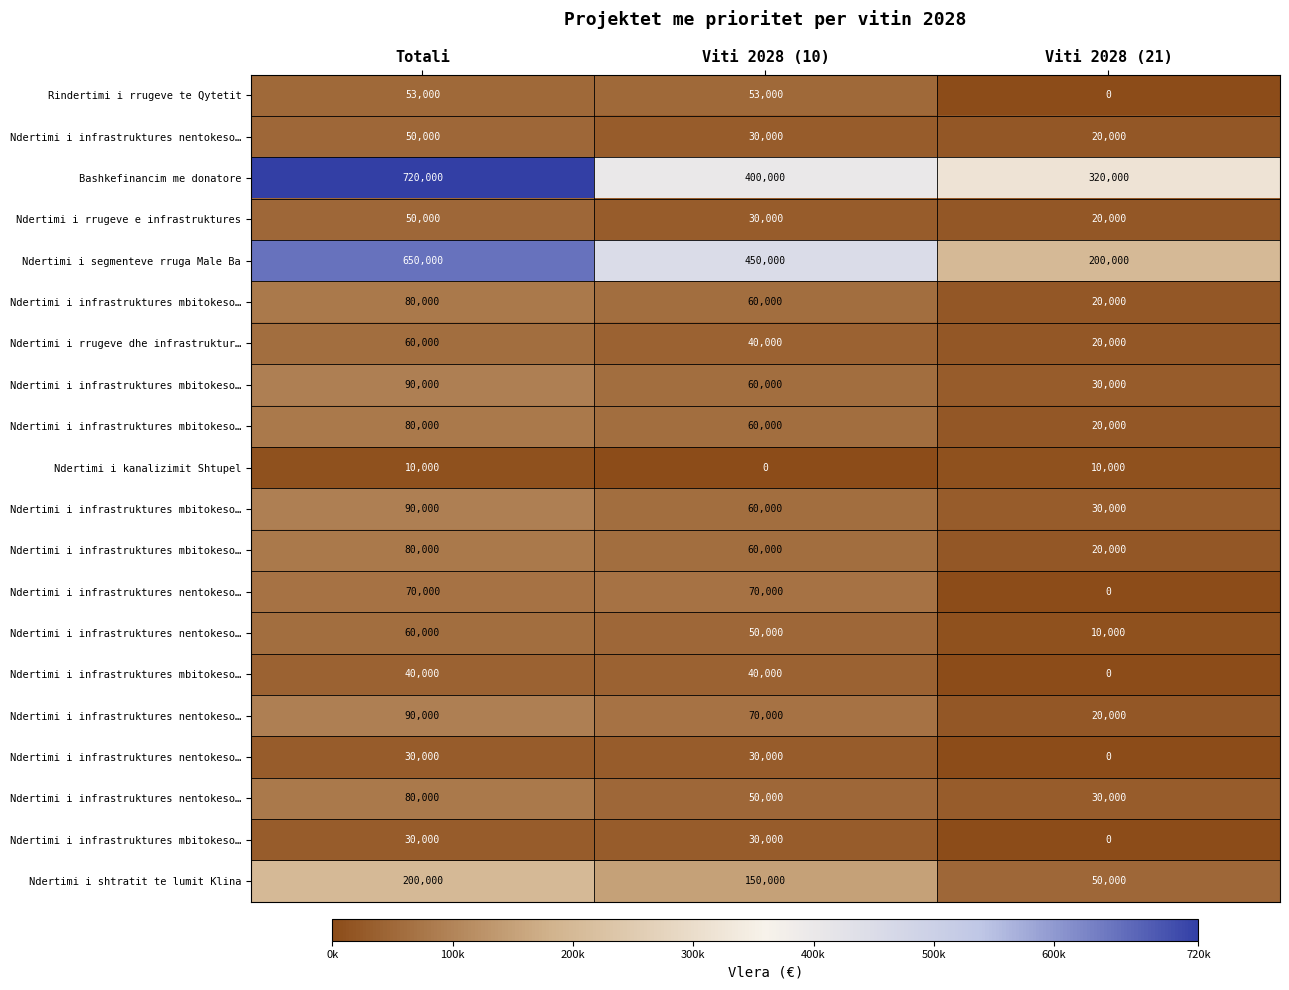

Count the number of categories in the chart.

3